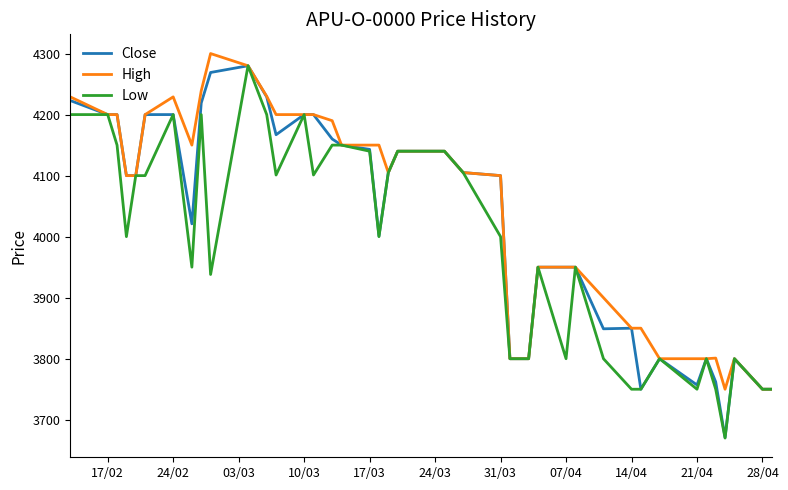

What is the greatest value displayed?

4300